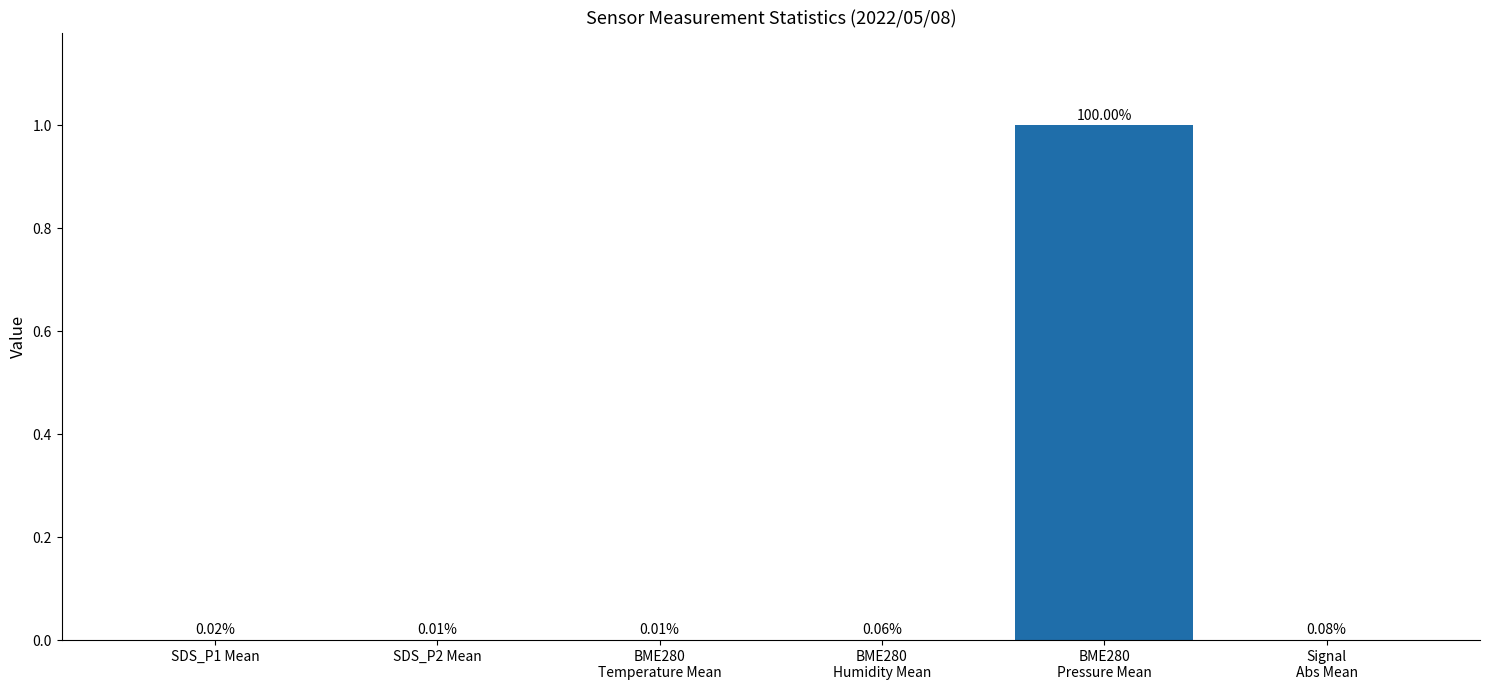

How many distinct data groups are displayed?

1